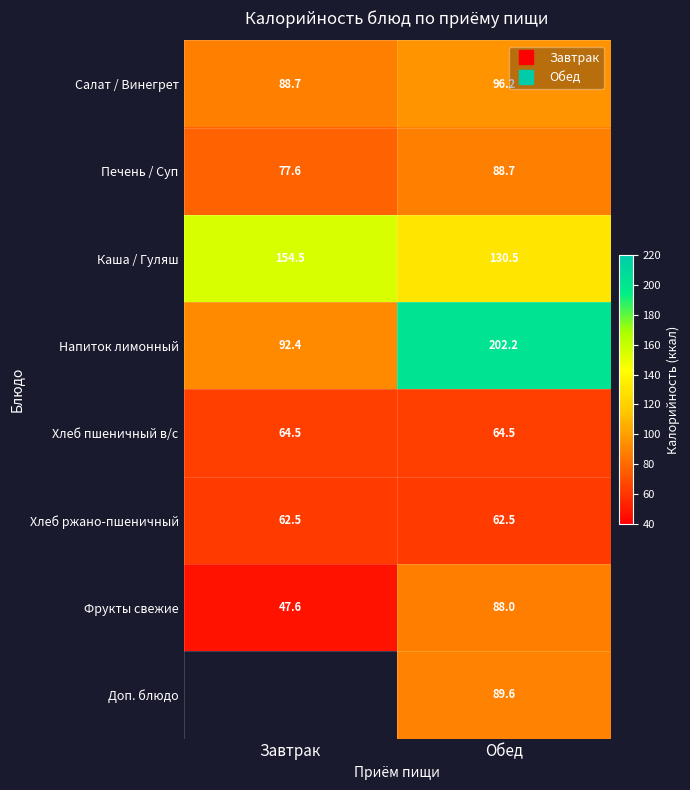

What is the smallest value displayed?

47.6